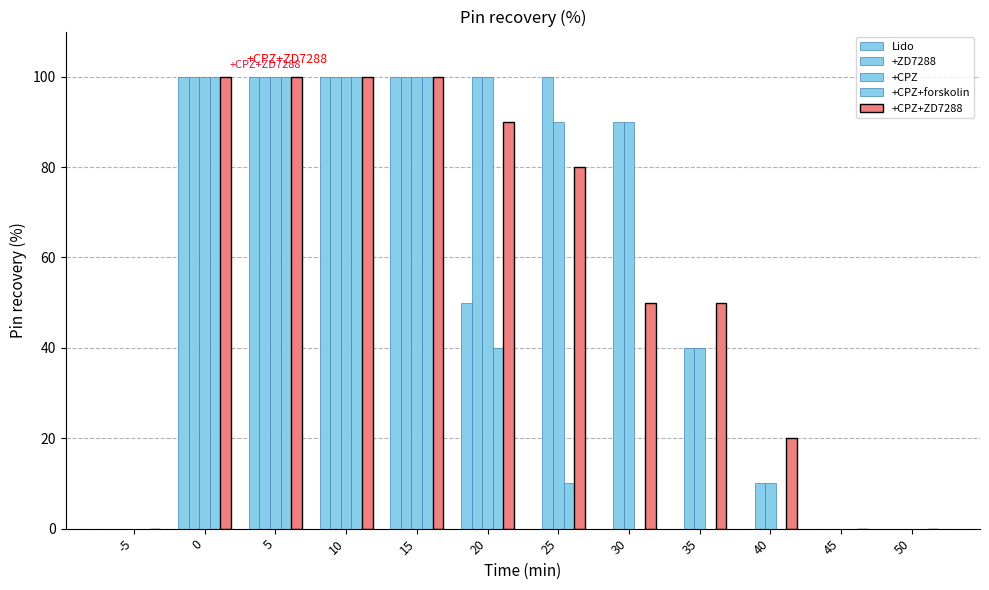

At which category does the chart reach its minimum across all series?

-5